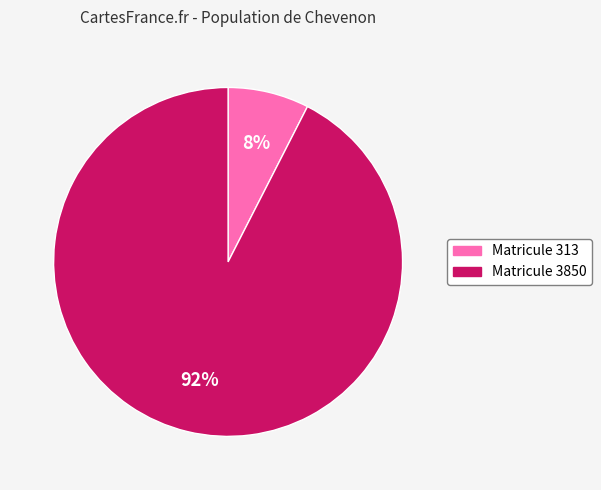

What is the majority slice?

Matricule 3850